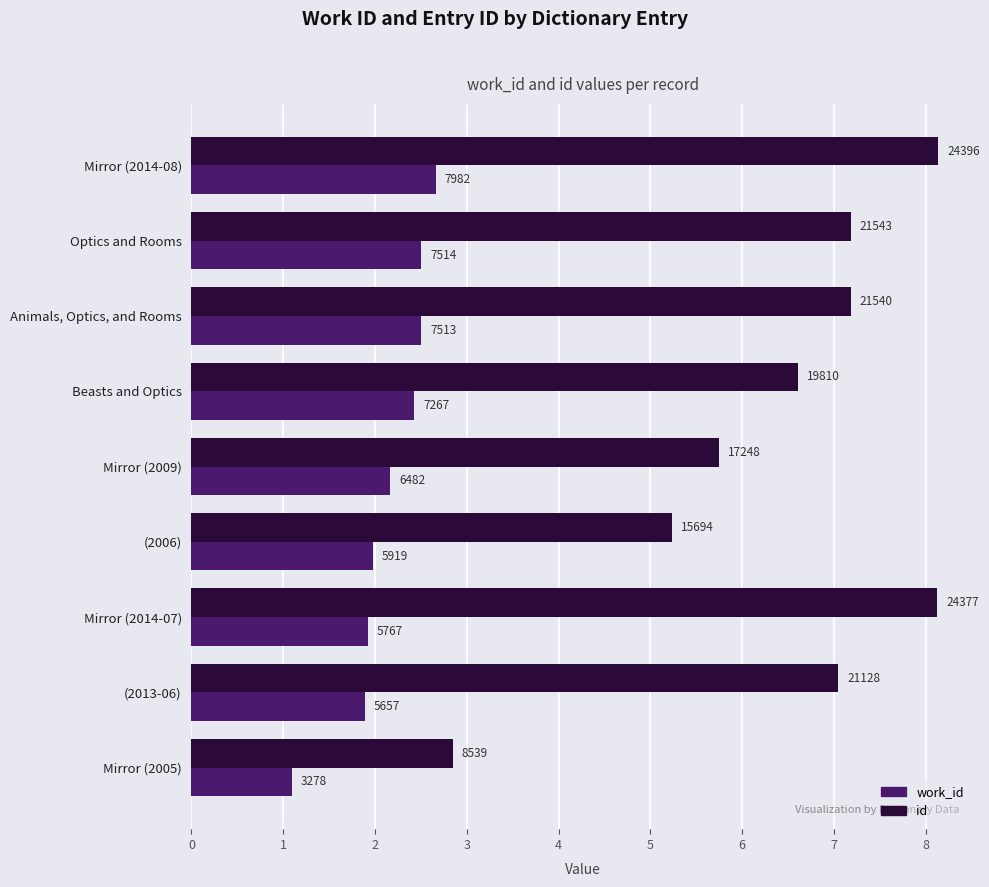

Rank the series by their maximum value, from lowest to highest.

work_id, id